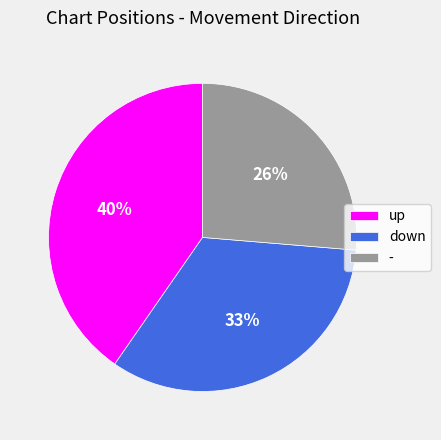

Between up and -, which is larger?

up